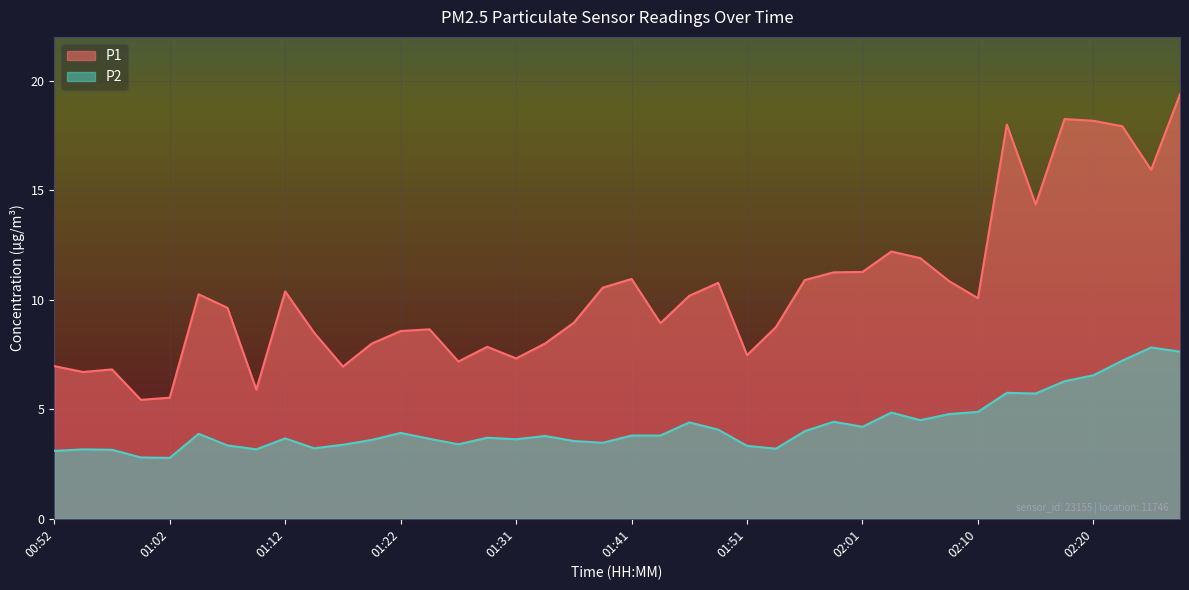

The value of P2 at 01:14 is 3.2. True or false?

True